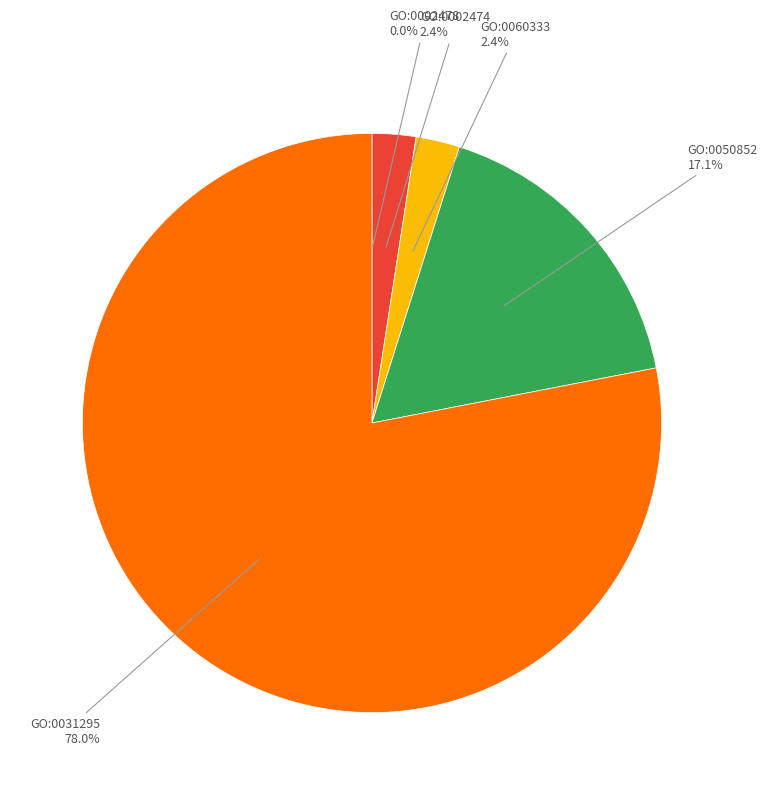

To the nearest percent, what is the difference between the largest and smallest slice percentages?

78%